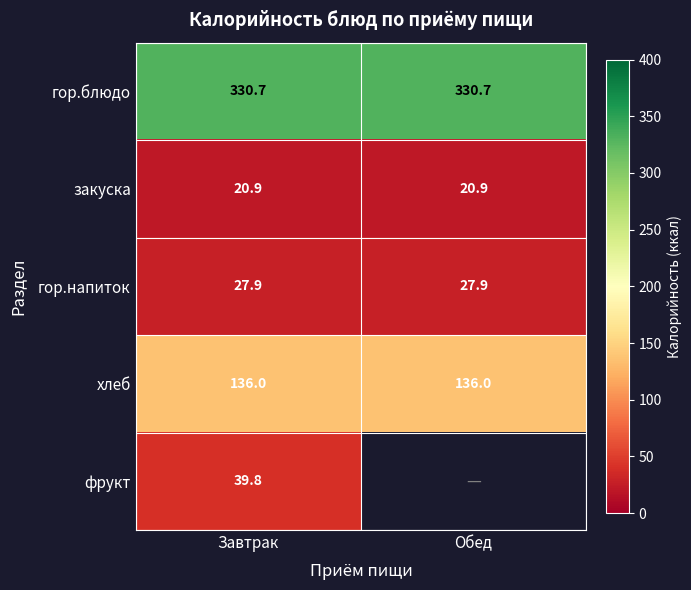

Is the value of хлеб at Завтрак greater than the value of закуска at Обед?

Yes